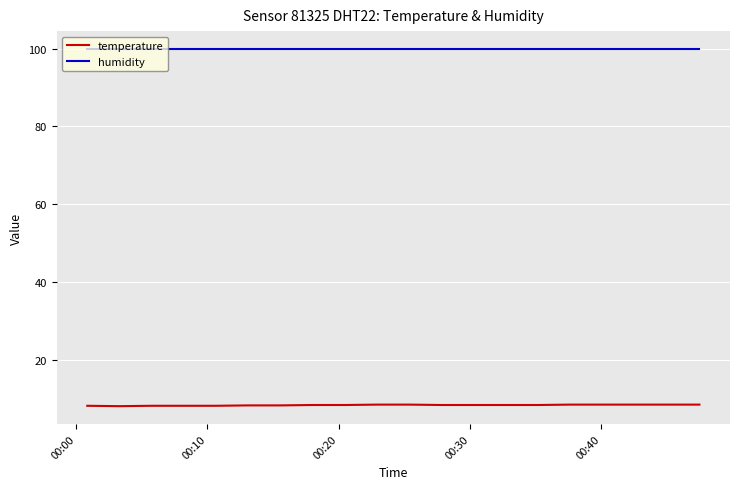

Which series has the largest total across all categories?

humidity